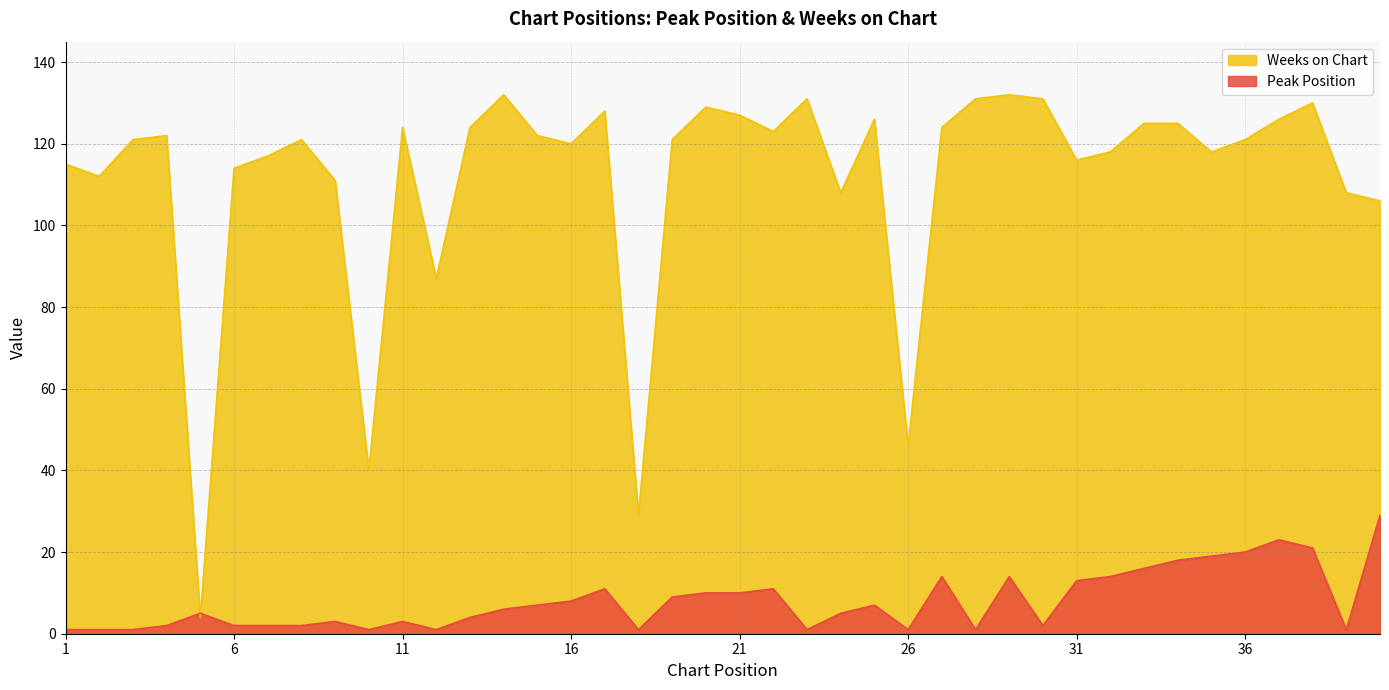

Which series has the largest total across all categories?

Weeks on Chart